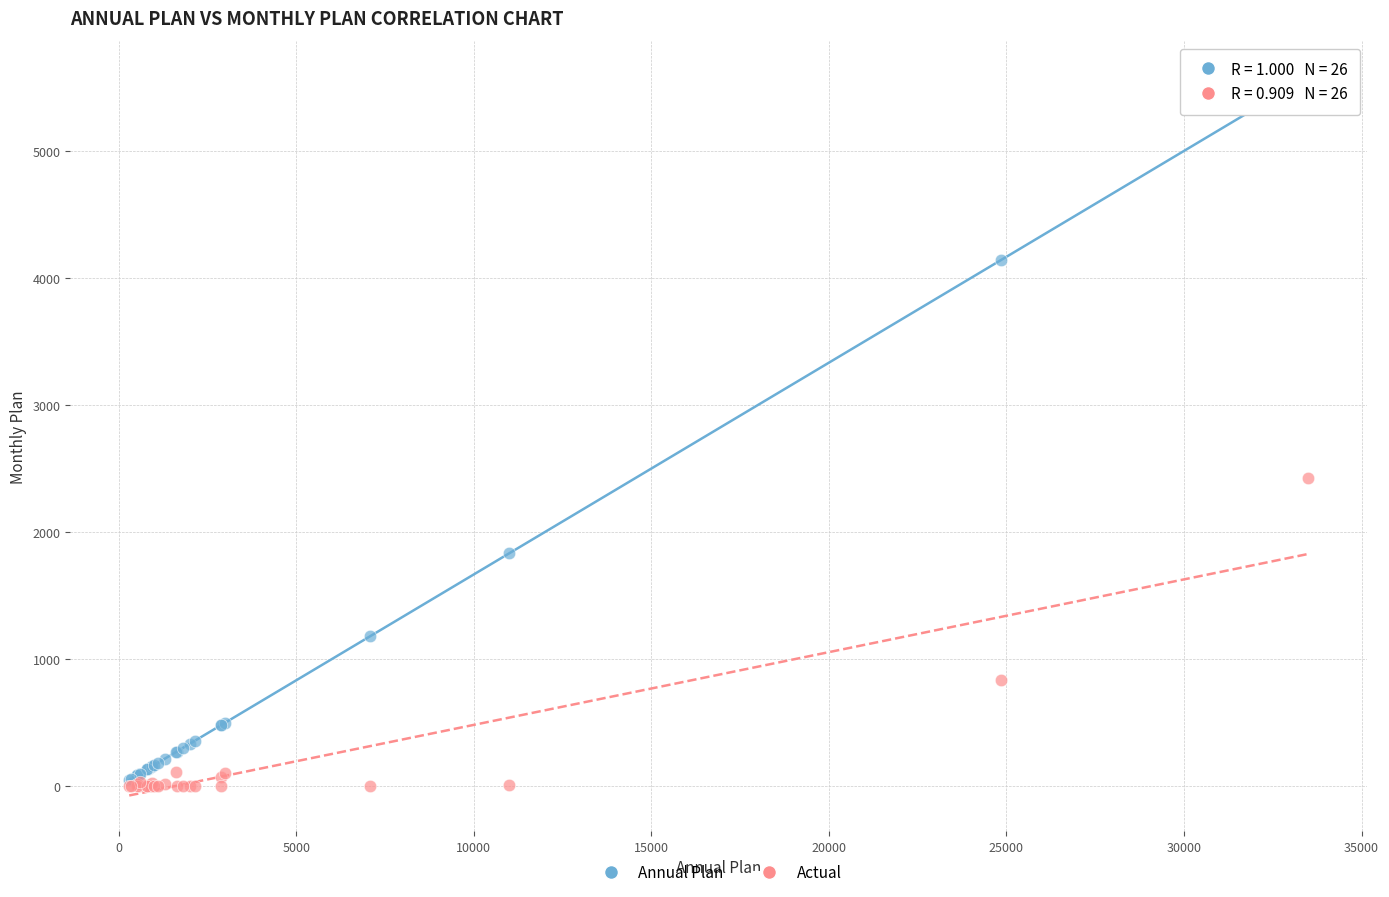

Across all series, what Y value is closest to 2791?

2428.3